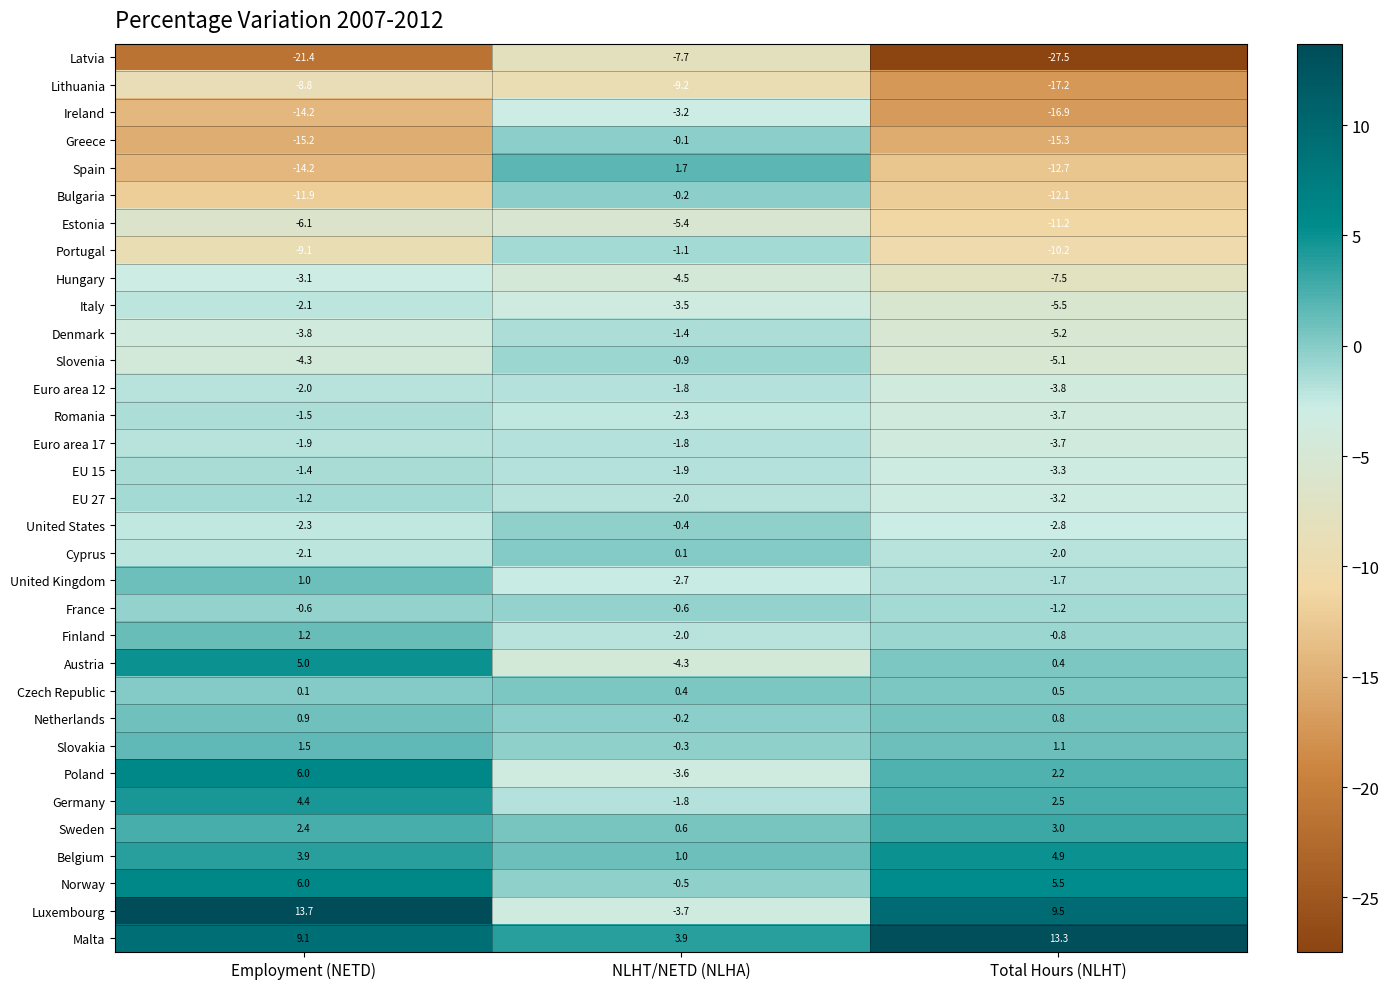

What is the difference between the maximum and minimum values in the Malta series?

9.4